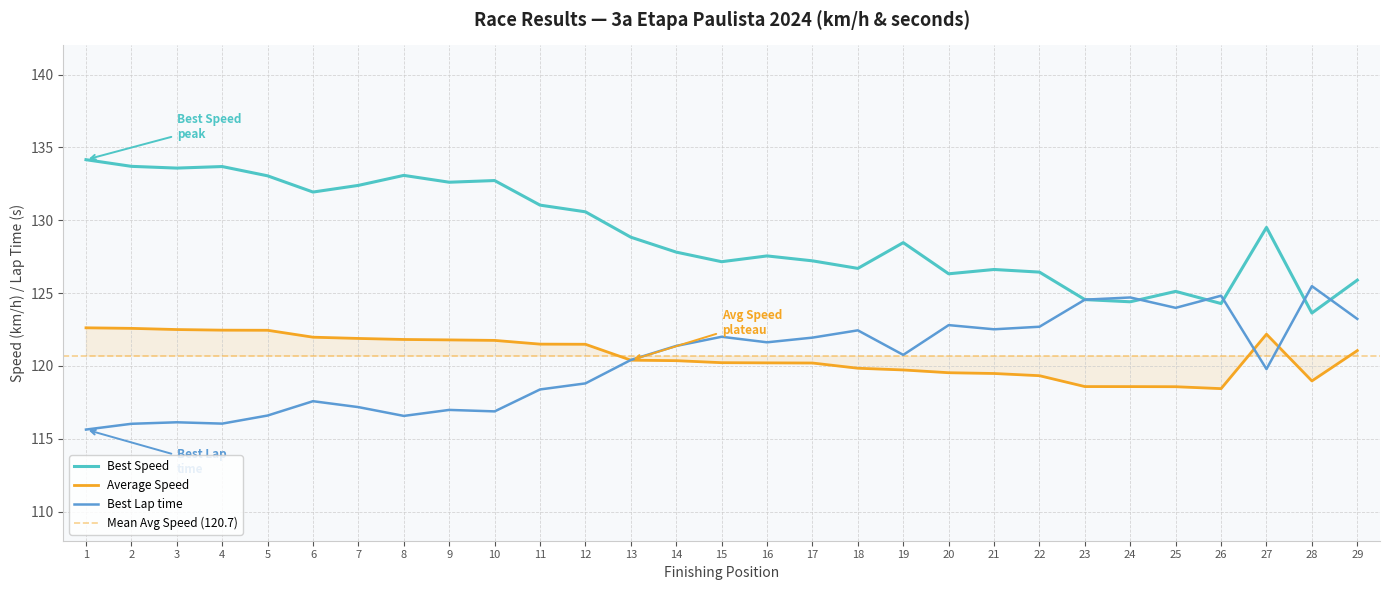

At which label is Best Speed closest to 128?

14